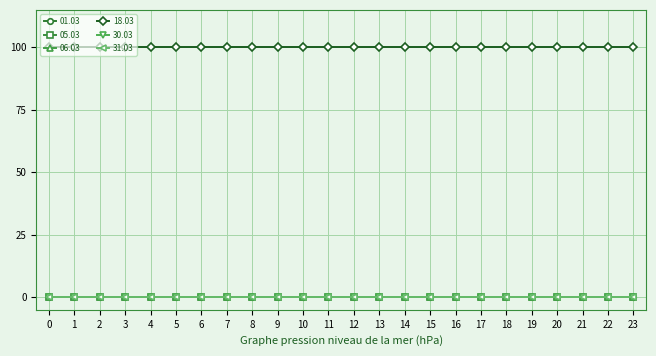

True or false: 18.03 and 31.03 cross at least once.

False